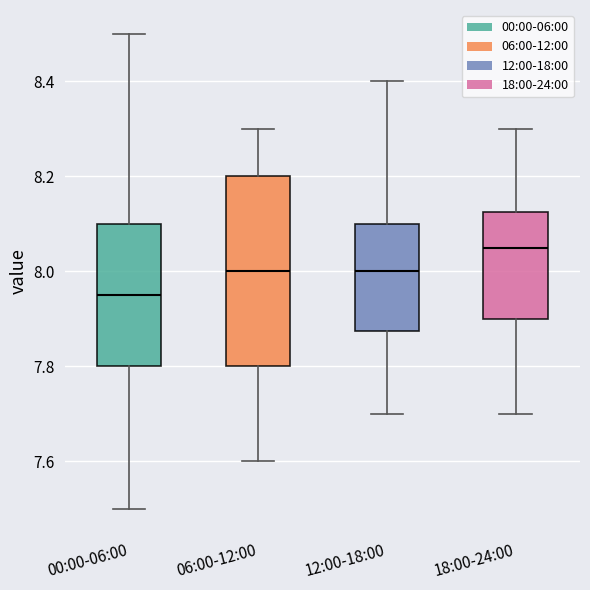

Which box is the tallest, from its lower edge to its upper edge?

06:00-12:00